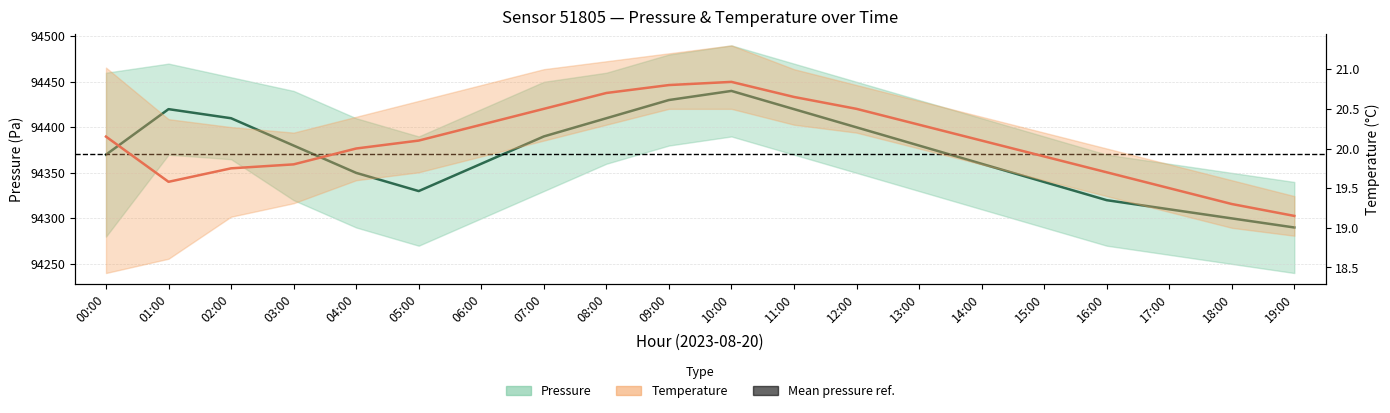

At which category does Temperature (center) reach its first local peak?

10:00